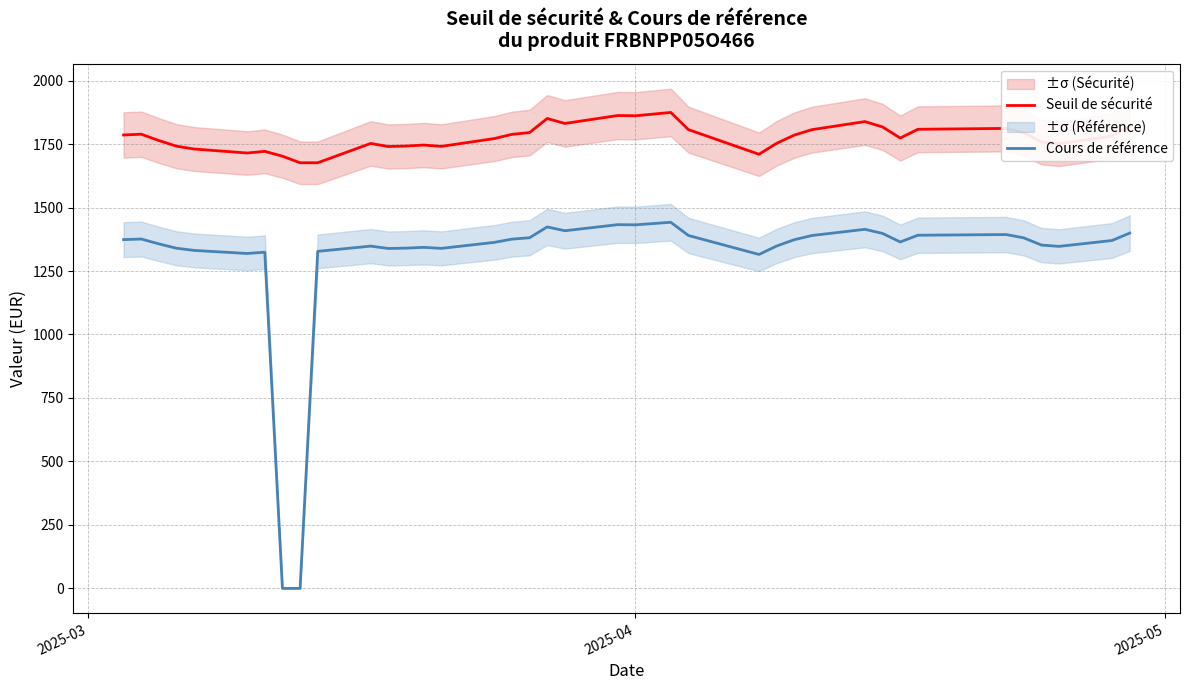

What is the value of the Seuil de sécurité point at the 34th from the left?

1811.6